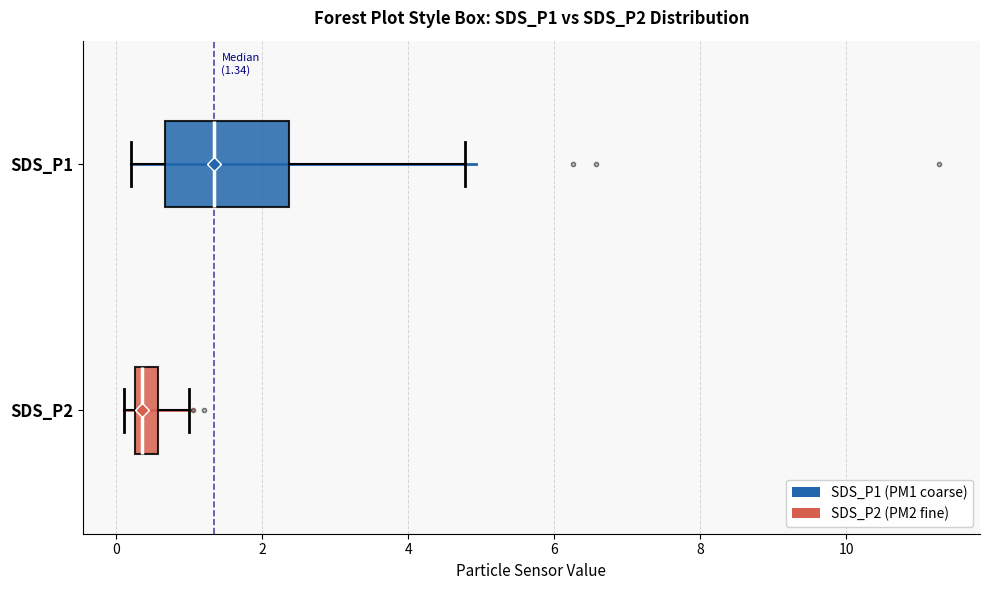

Which box's median line is the furthest to the right?

SDS_P1